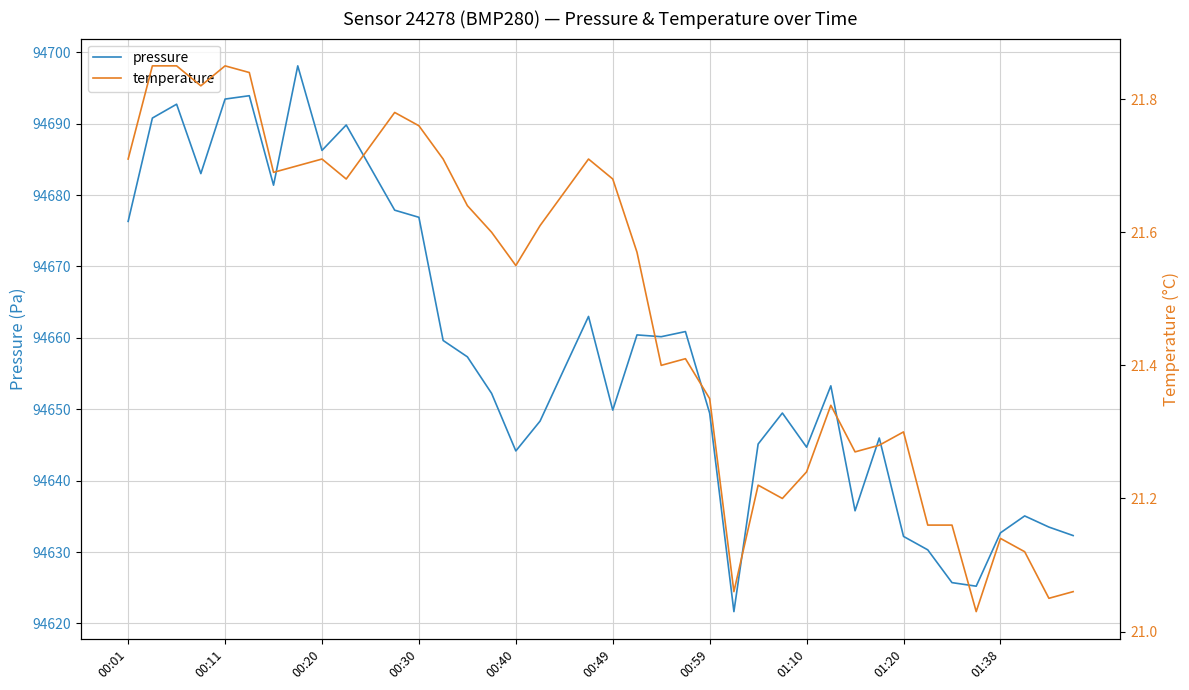

What is the minimum value for pressure?

94621.7